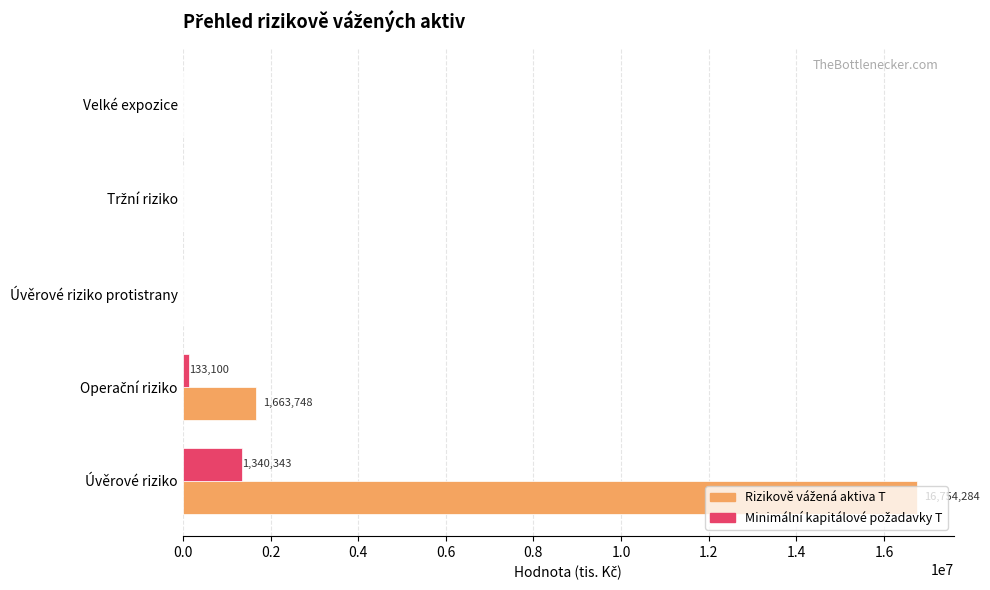

At which category is the sum across all series the highest?

Úvěrové riziko